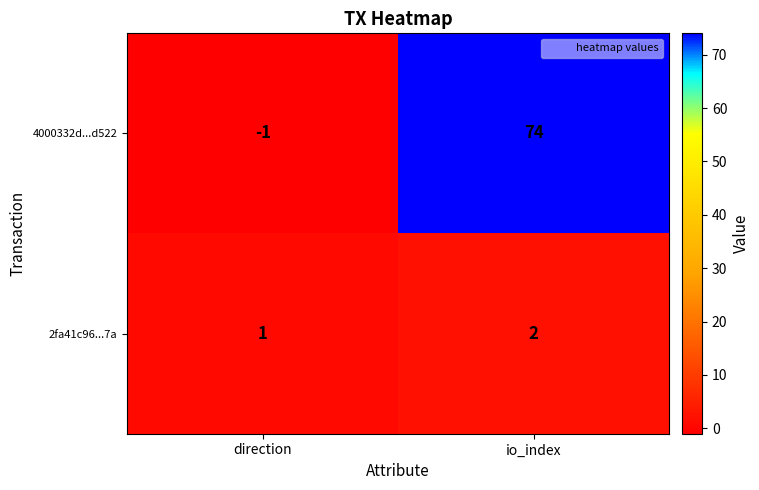

At direction, list the series in order from largest to smallest.

2fa41c96...7a, 4000332d...d522